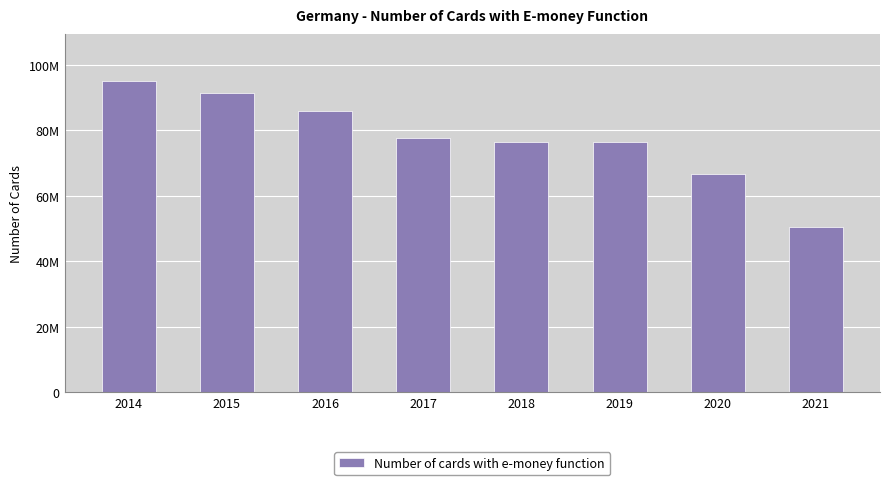

Does the chart contain any negative values?

No